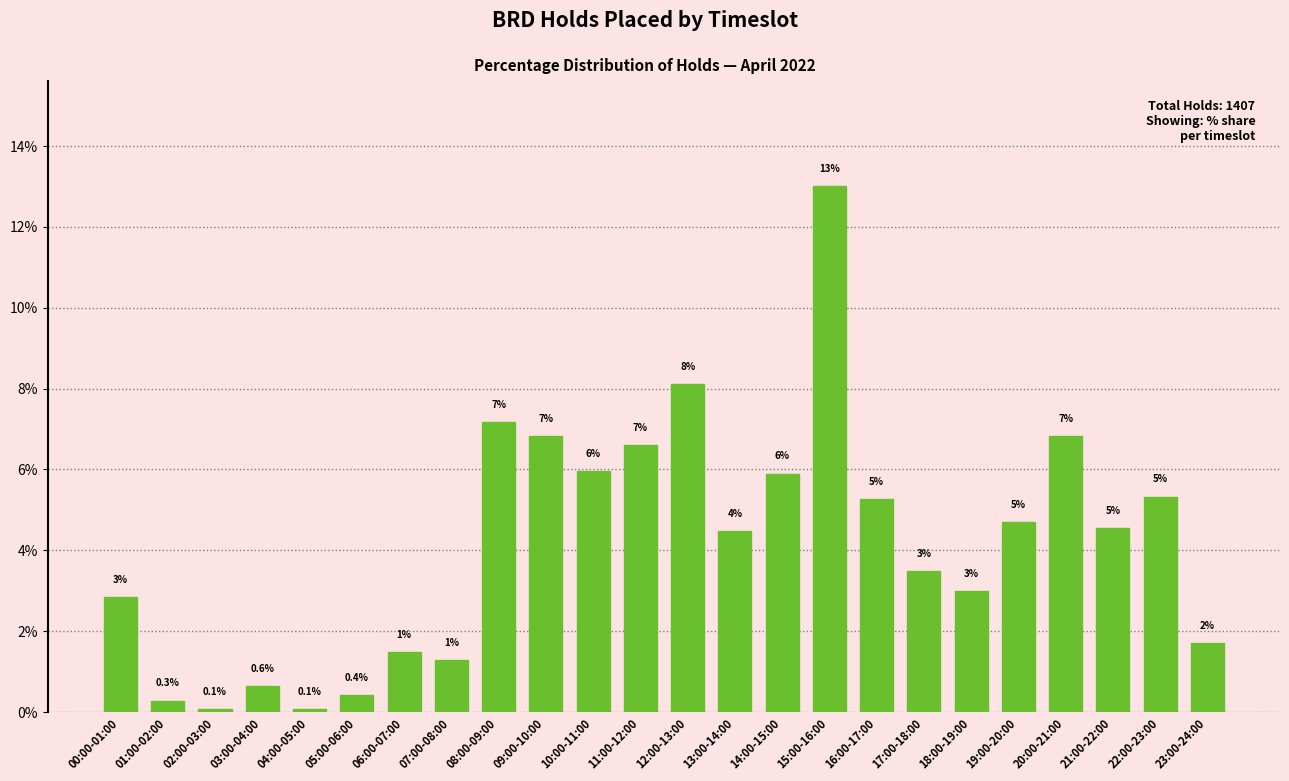

The chart shows a value of 6.8 at 20:00-21:00. True or false?

True